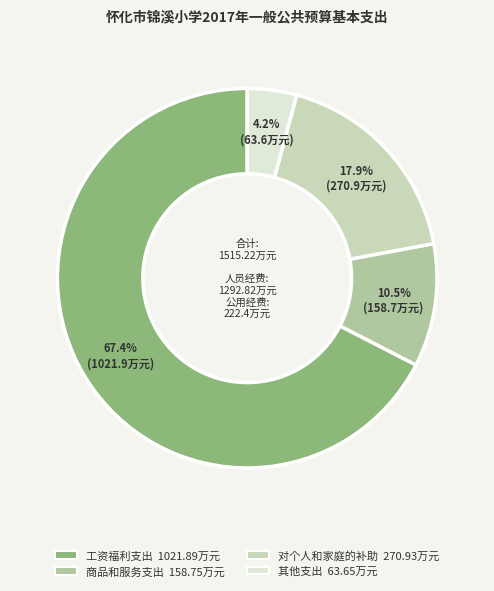

To the nearest percent, what is the difference between the 工资福利支出 and 其他支出 slice percentages?

63%